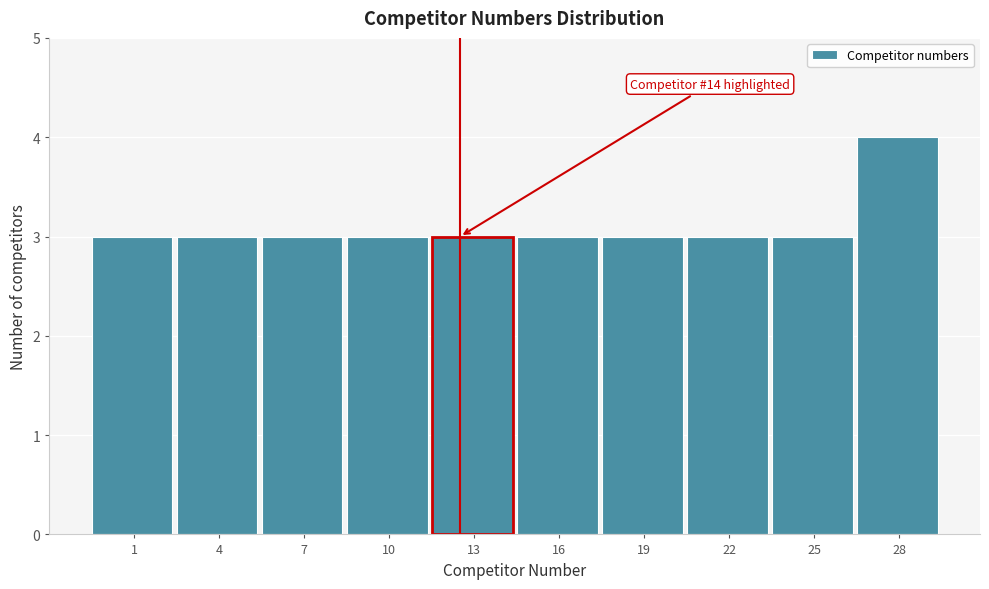

Reading left to right, transcribe all the data shown in this chart.

3	3	3	3	3	3	3	3	3	4